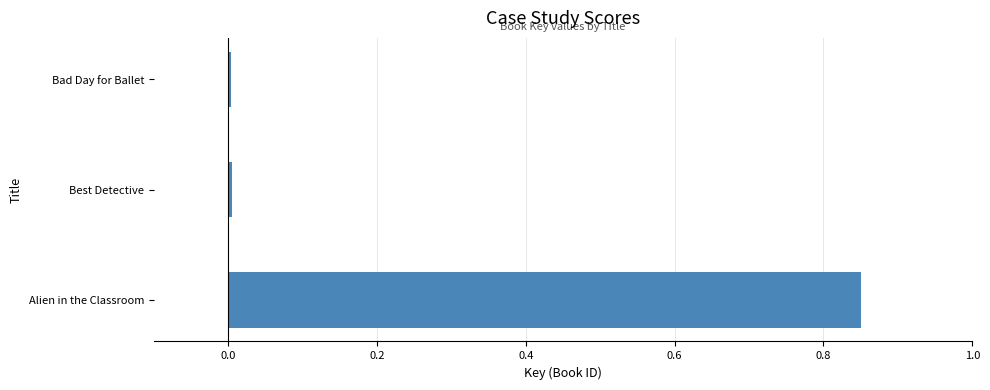

Count the number of categories in the chart.

3